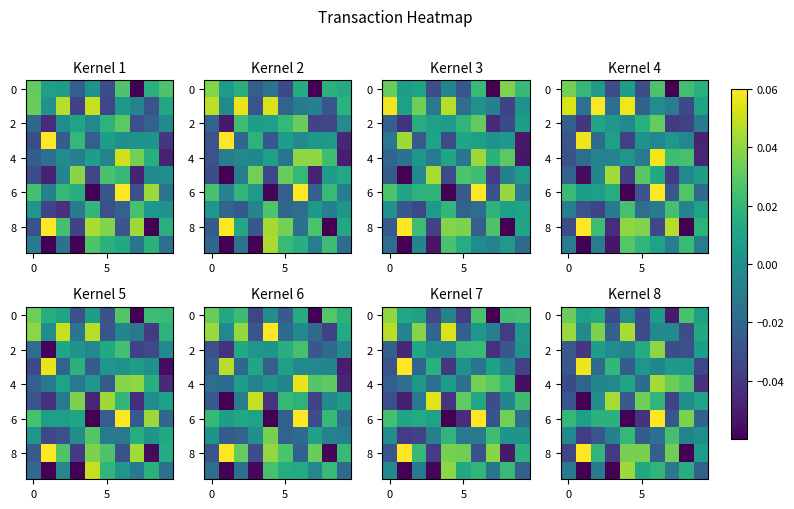

Which has a higher value, 2 or 6?

2